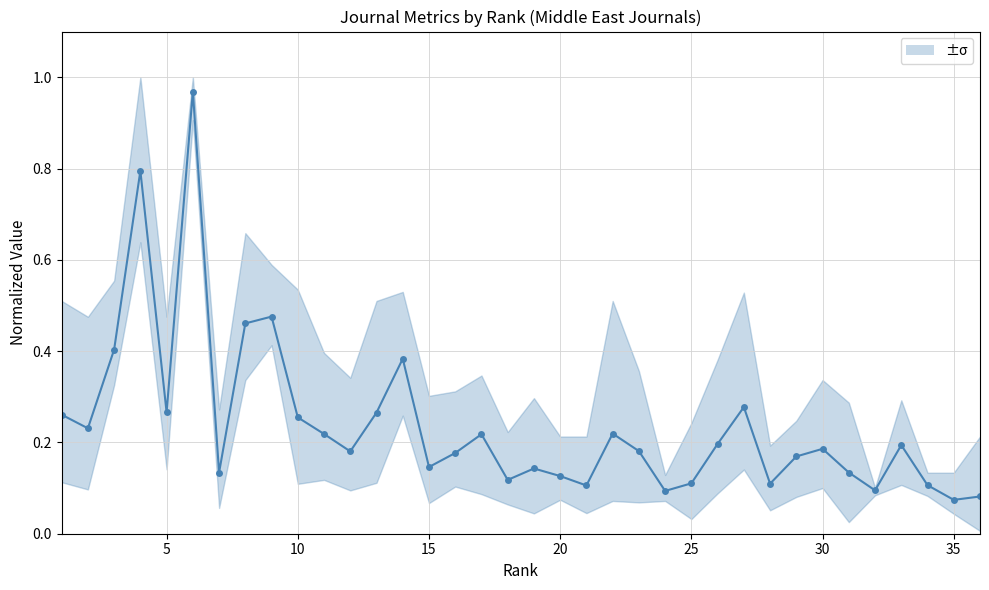

What is the maximum value shown in the chart?

1.0